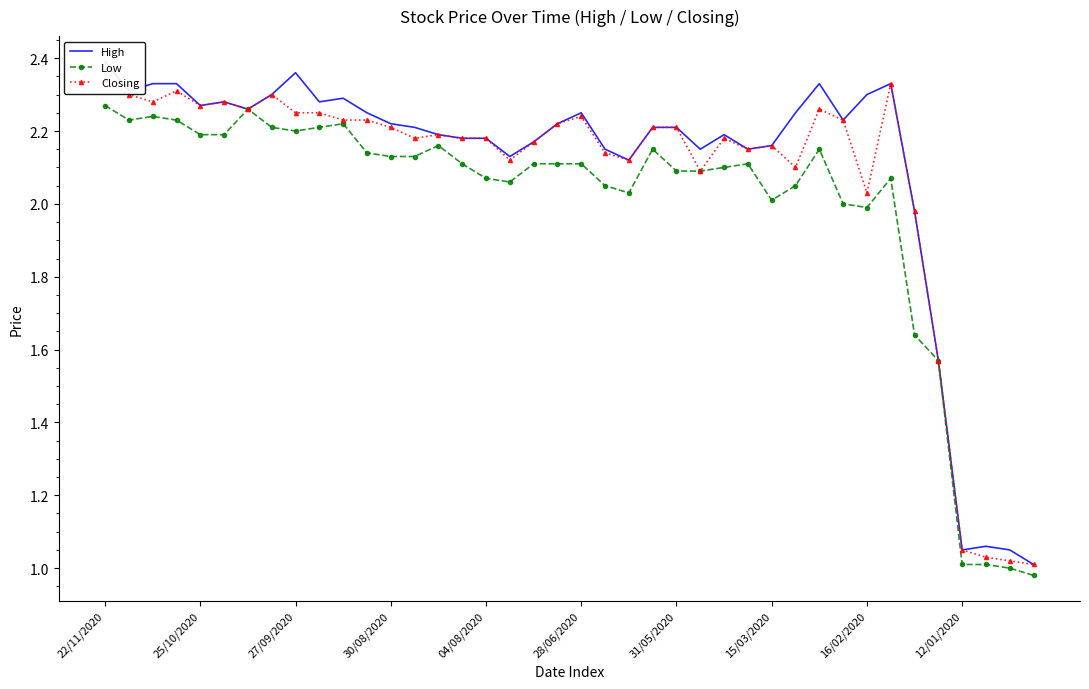

True or false: Low has more than 1 points higher than both neighbors.

True